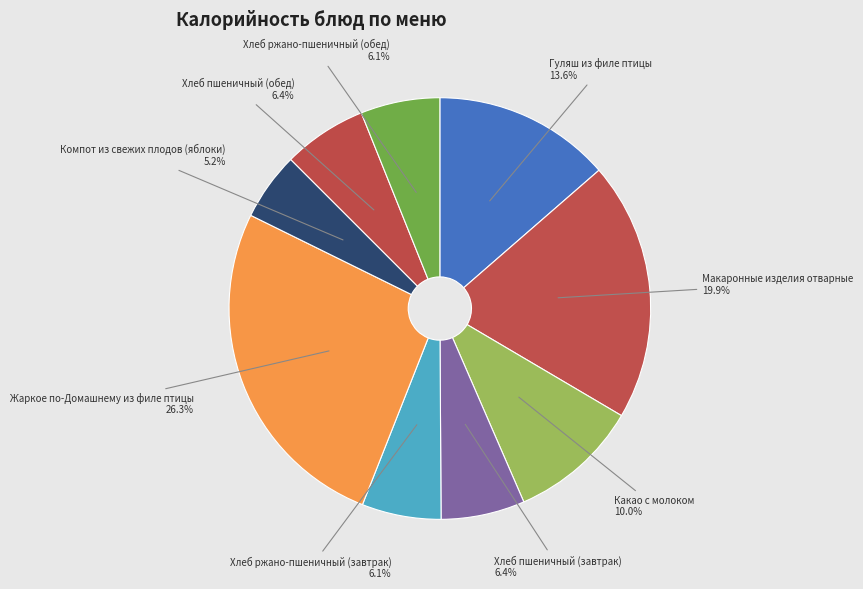

What is the ratio of the value at Гуляш из филе птицы to the value at Хлеб ржано-пшеничный (завтрак)?

2.2